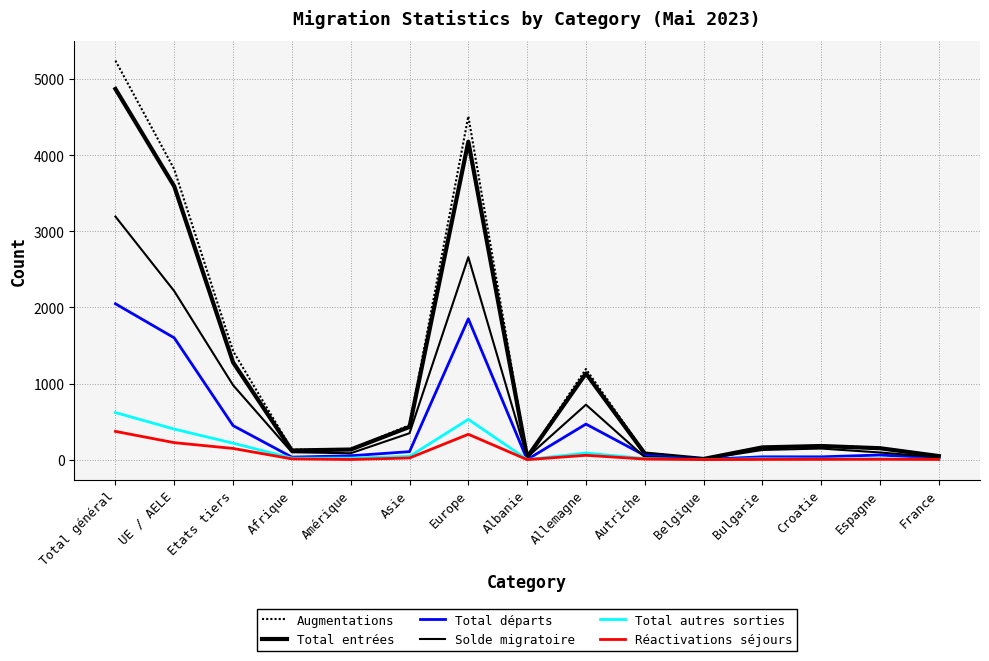

What is the minimum value shown in the chart?

1